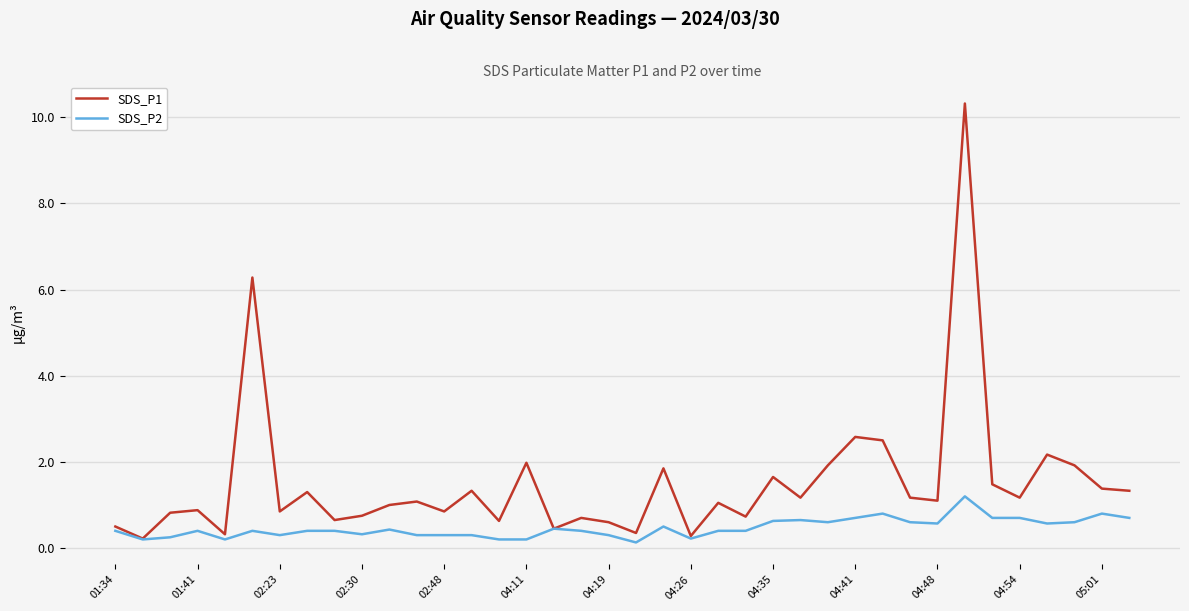

Which series has the widest spread of values?

SDS_P1